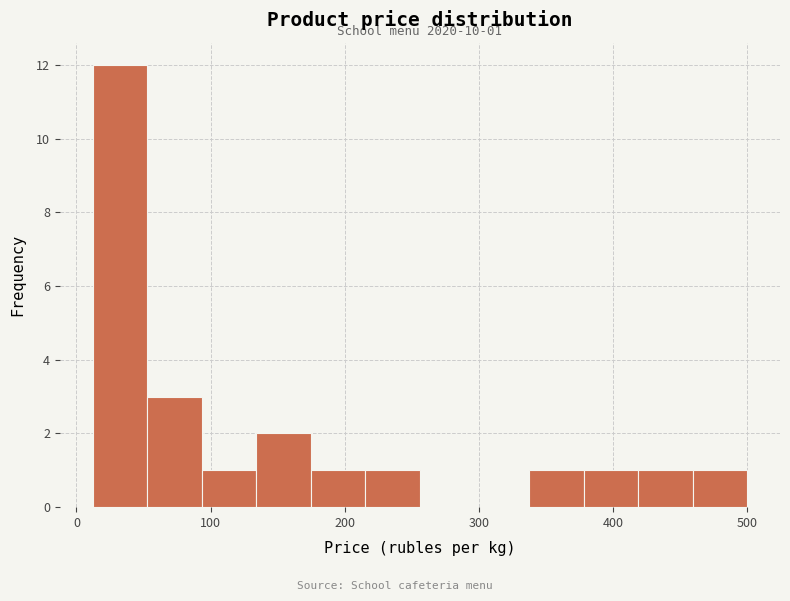

Which range on the x-axis has the tallest bar?

10 to 50